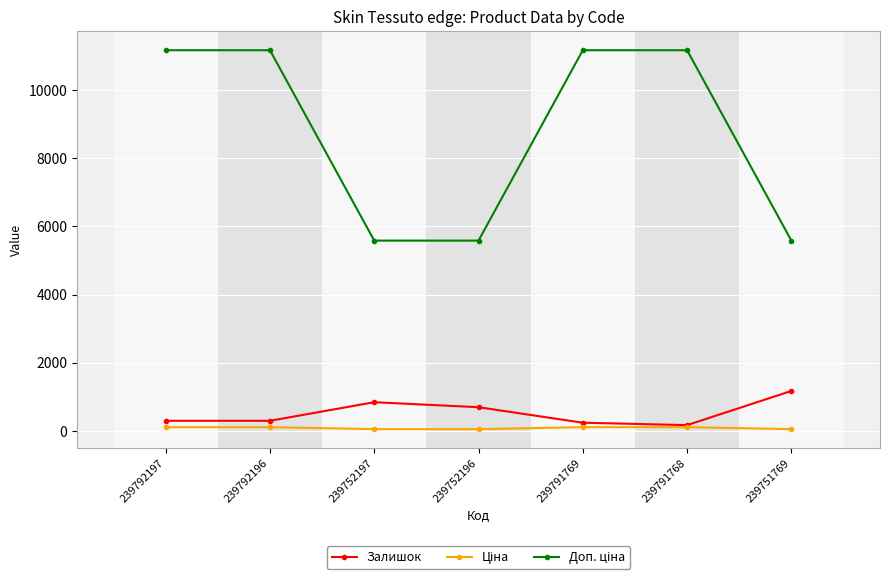

Is this an area chart (filled region under the line)?

No